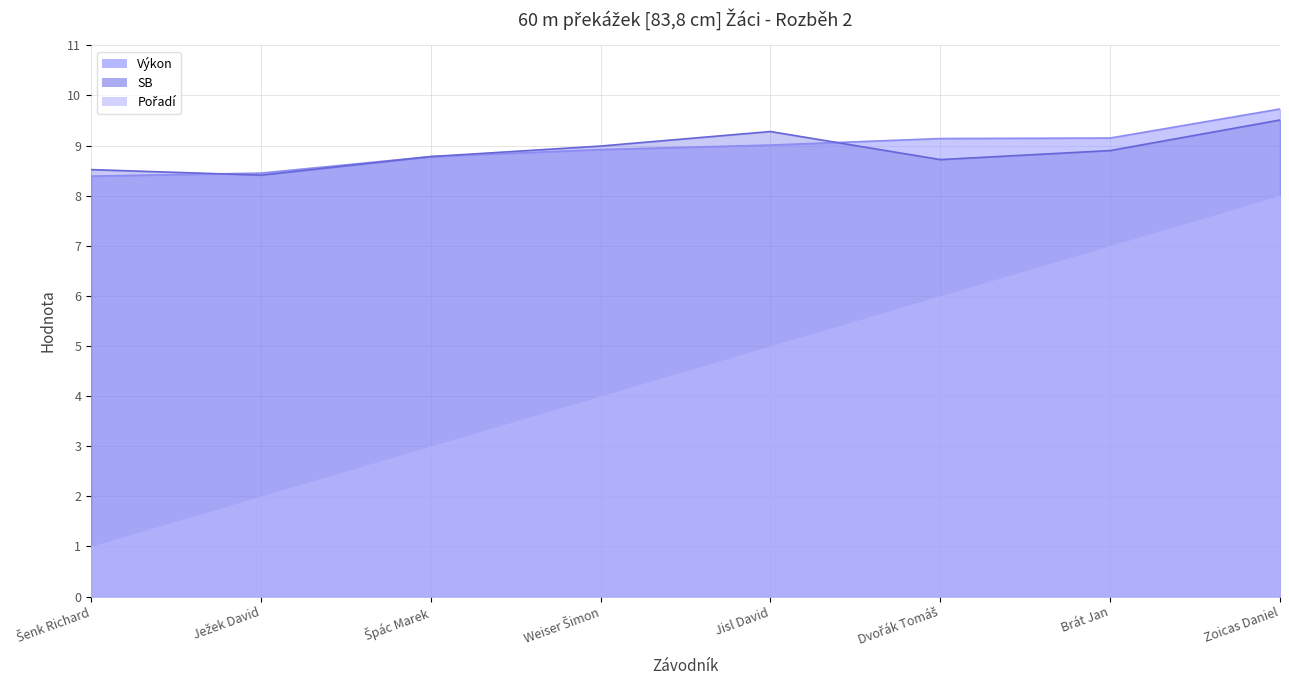

Reading right to left, list all the values displayed in this chart.

Pořadí: 8.0	7.0	6.0	5.0	4.0	3.0	2.0	1.0
Výkon: 9.7	9.2	9.1	9.0	8.9	8.8	8.4	8.4
SB: 9.5	8.9	8.7	9.3	9.0	8.8	8.4	8.5